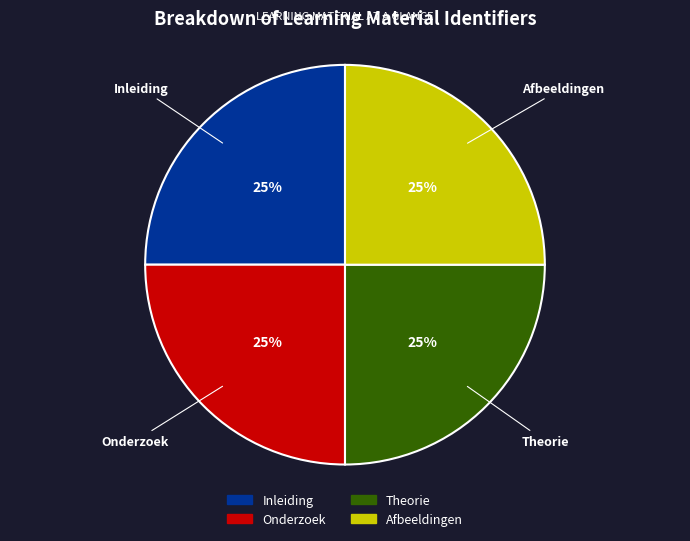

What is the ratio of the value at Afbeeldingen to the value at Inleiding?

1.0